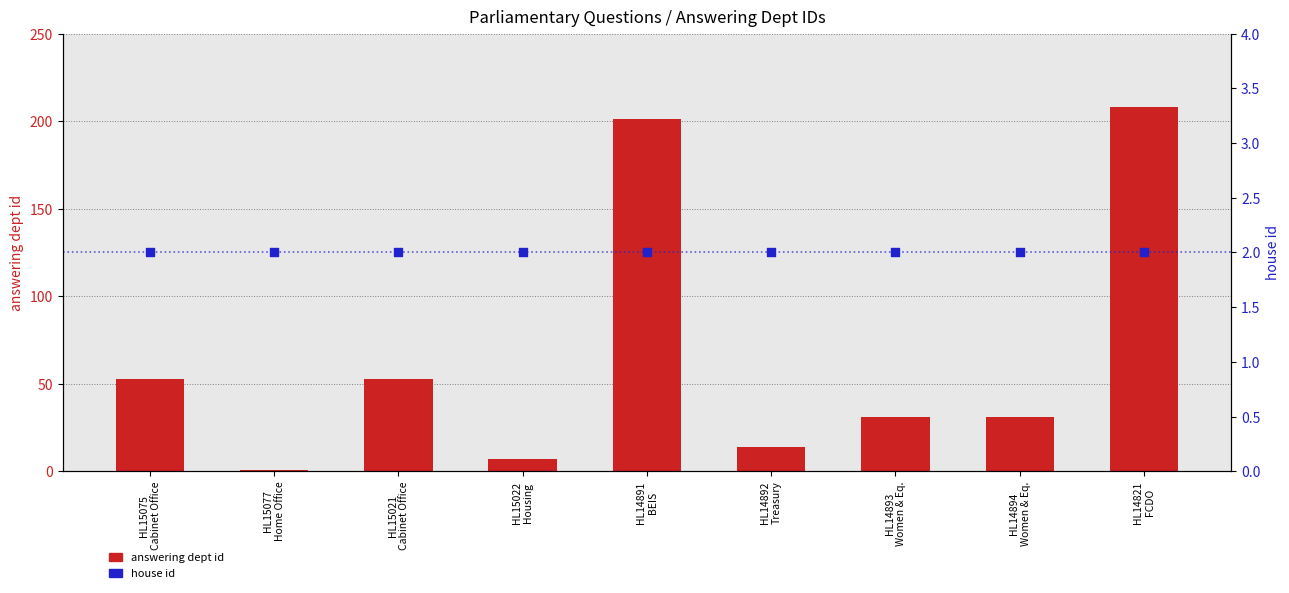

Which series reaches the maximum Y coordinate?

answering dept id